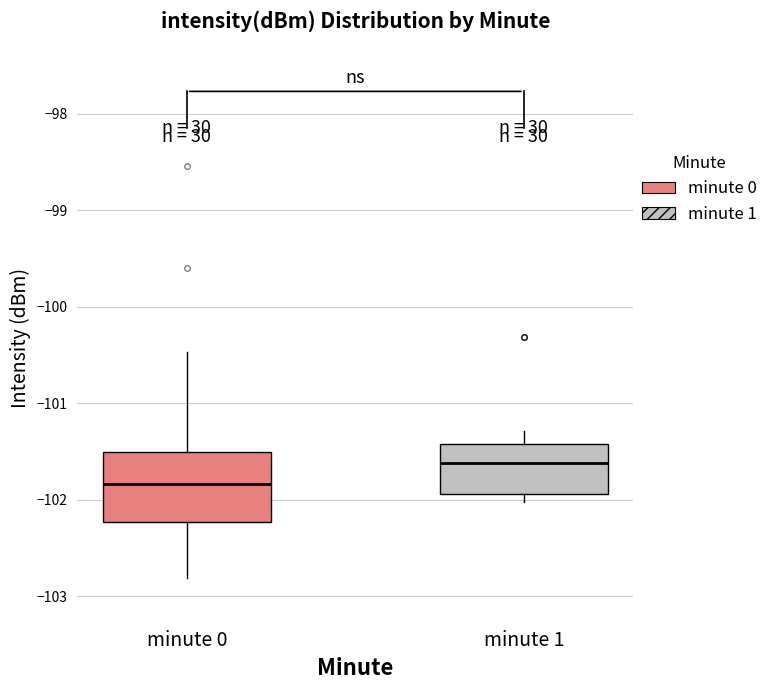

Reading left to right, transcribe this box plot: for each box, give where its median line is, the range the box spans, and where its two whiskers end, as read against the y-axis. The values are not printed on the chart, so give them approximately, as read against the axis.

minute 0: median -101.8, box -102.2 to -101.5, whiskers -102.8 to -100.5
minute 1: median -101.6, box -101.9 to -101.4, whiskers -102.0 to -101.3